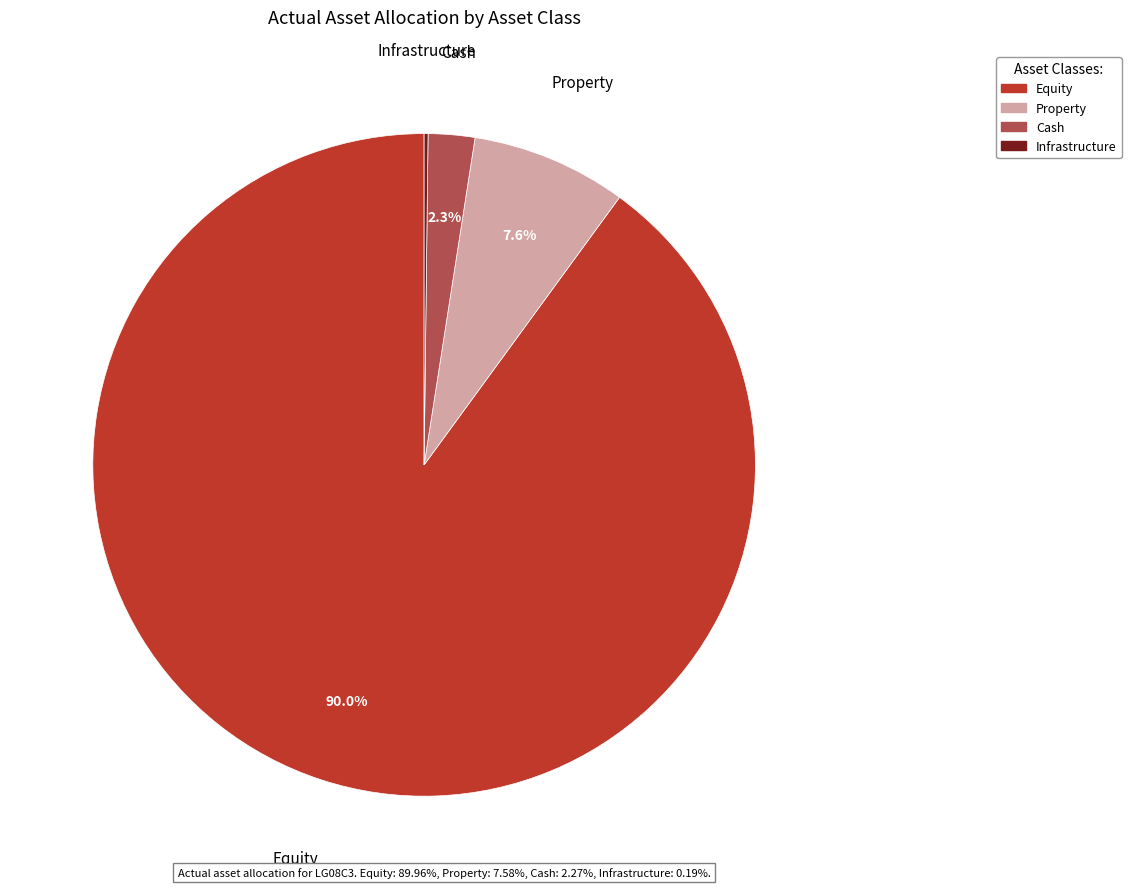

To the nearest percent, what is the difference between the largest and smallest slice percentages?

90%